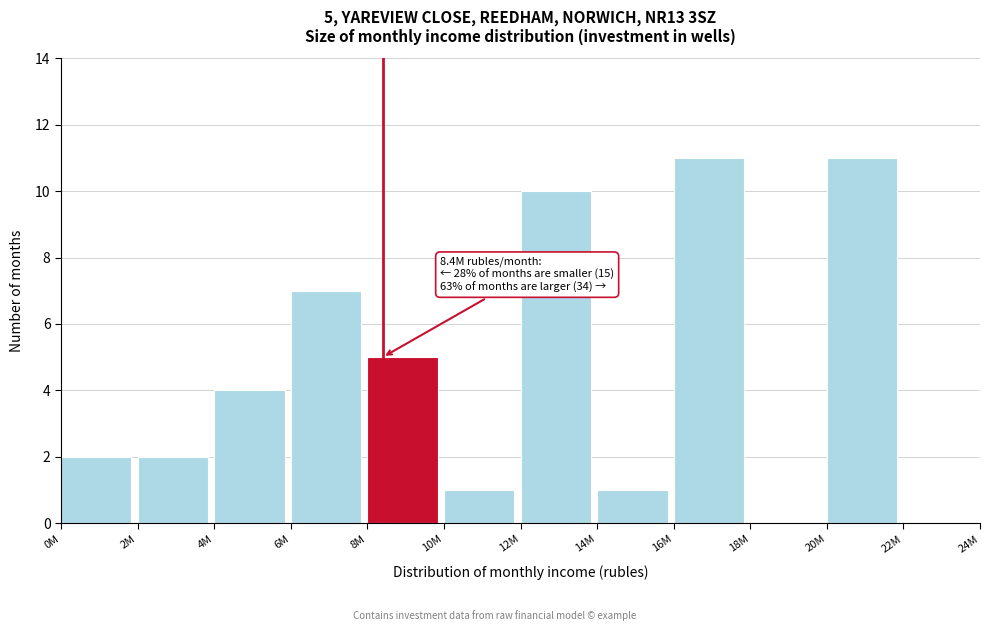

Reading left to right, extract all data points from this chart.

0M=2	2M=2	4M=4	6M=7	8M=5	10M=1	12M=10	14M=1	16M=11	18M=0	20M=11	22M=0